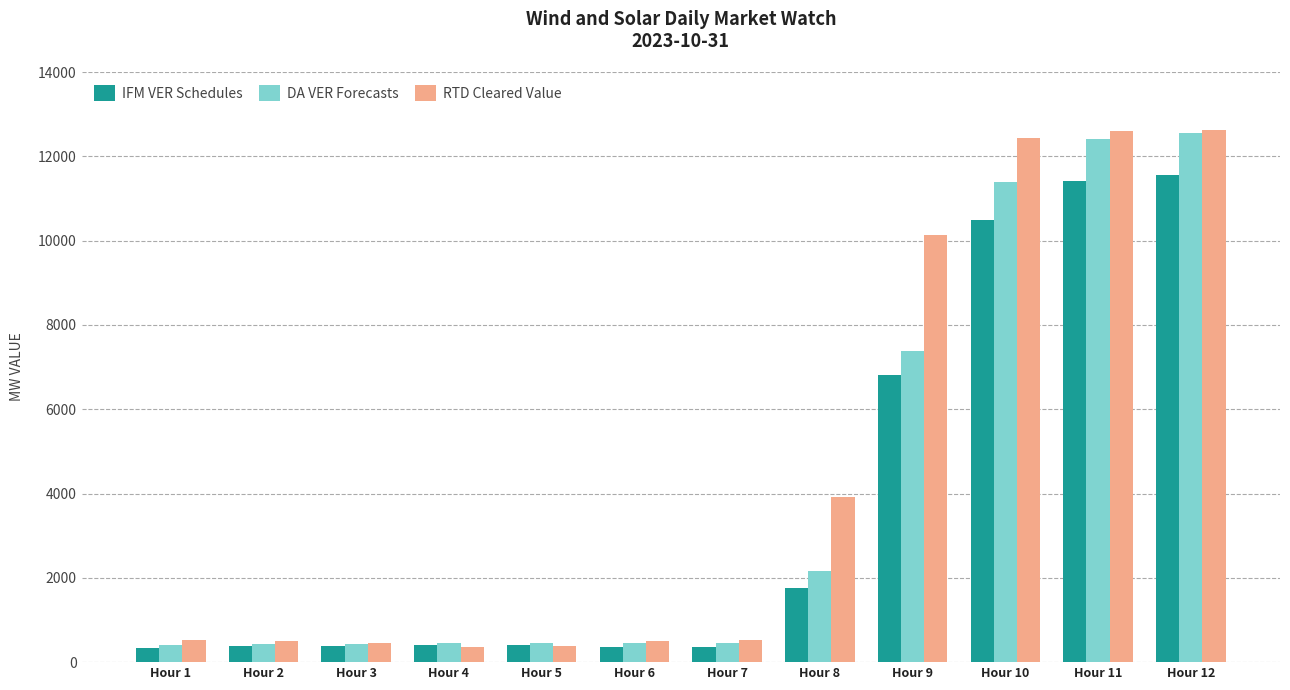

The value of IFM VER Schedules at Hour 9 is 6801.5. True or false?

True